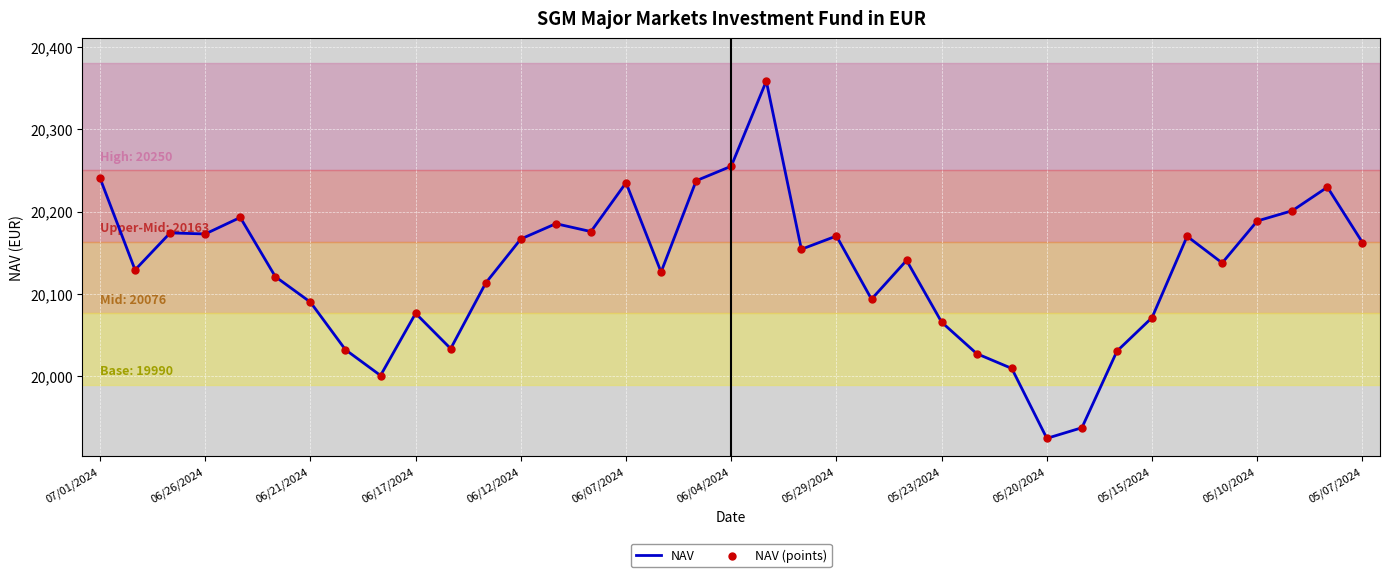

What is the difference between the maximum and minimum values?

433.7